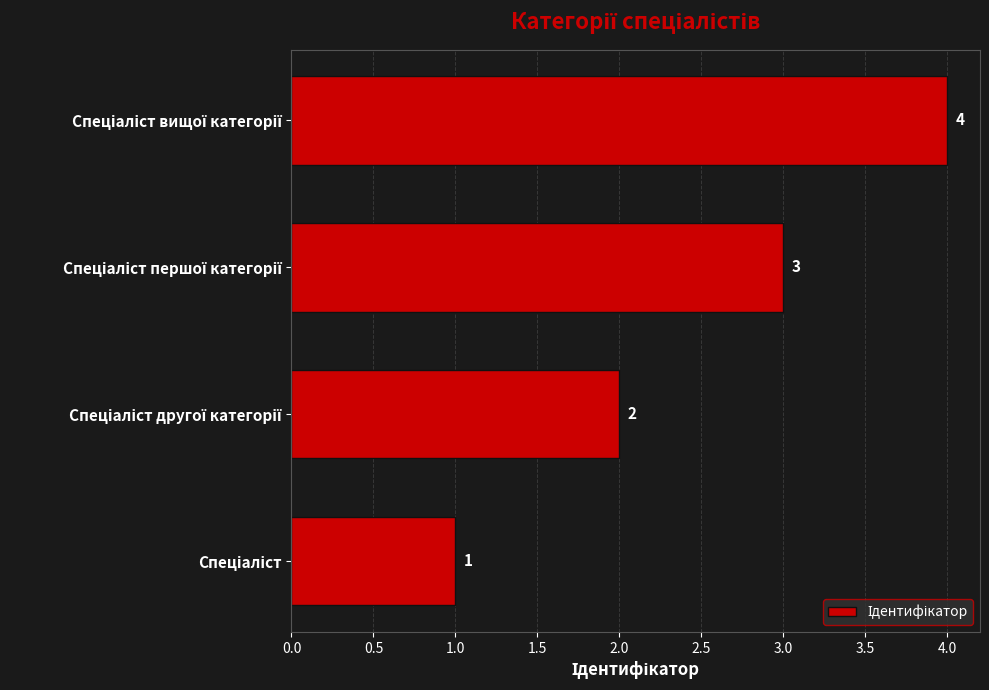

Count the values in the range 2 to 4.

3